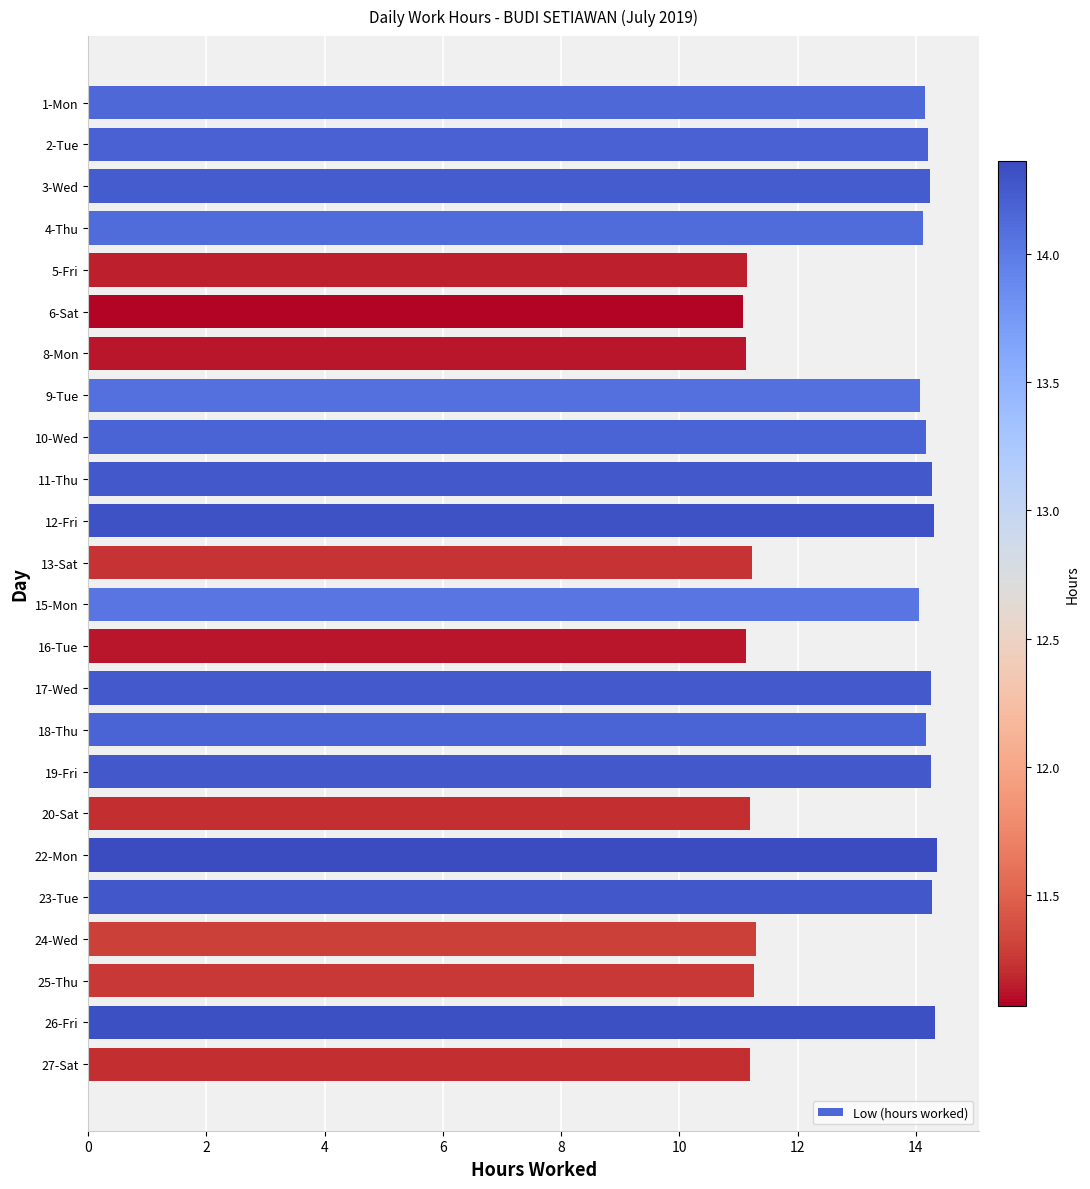

The value at 17-Wed is 14.2. True or false?

True